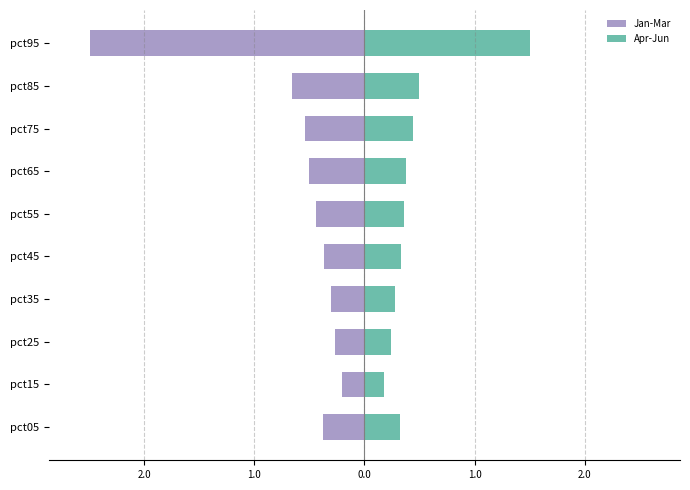

At pct95, list the series in order from largest to smallest.

Apr-Jun, Jan-Mar